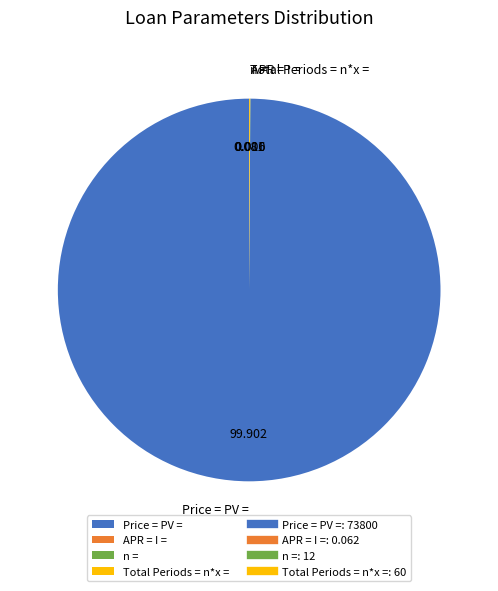

What is the largest slice in the pie chart?

Price = PV =